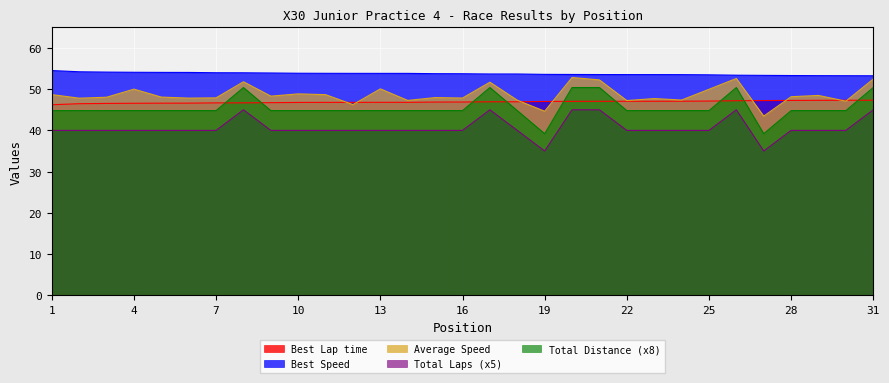

What is the average value of the Total Laps series?

45.5